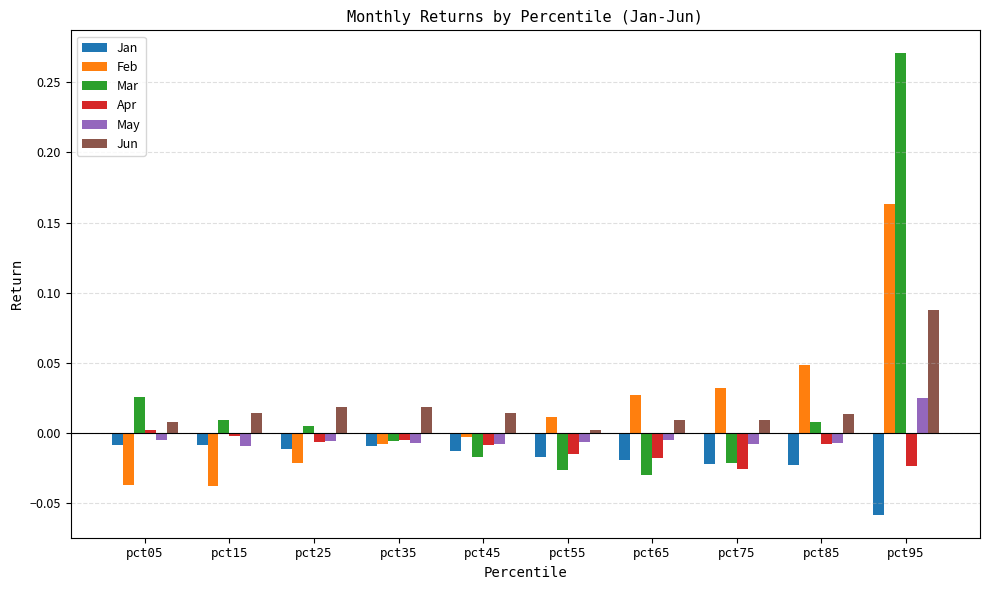

At how many categories does at least one series exceed 0?

10